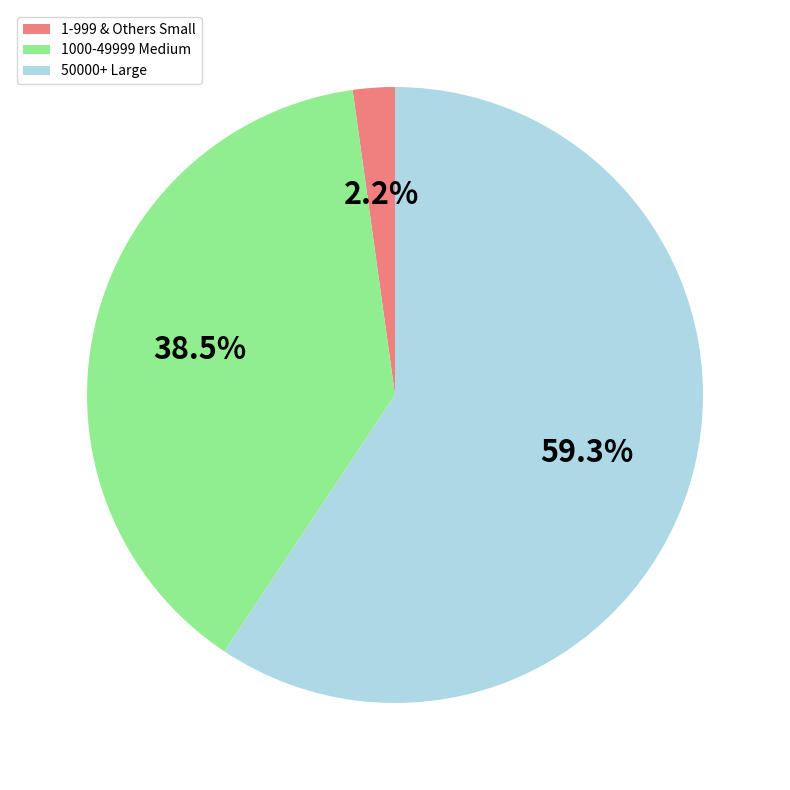

Rank the categories by value from highest to lowest.

50000+ Large, 1000-49999 Medium, 1-999 & Others Small